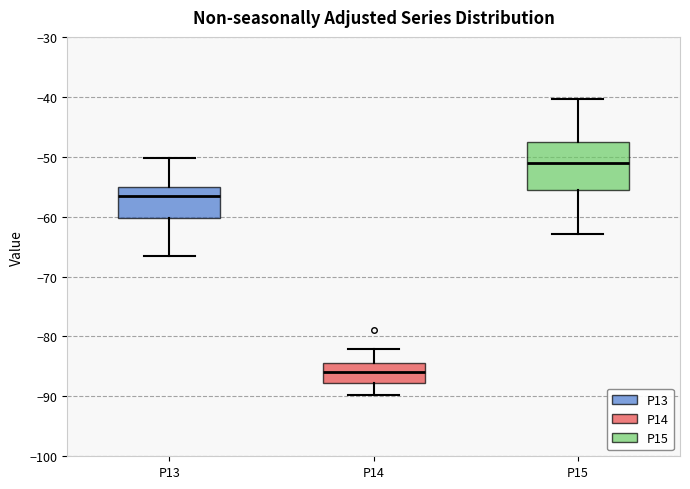

Reading left to right, read every box against the y-axis: the position of its median line, the range the box covers, and the ends of its whiskers. The values are not printed on the chart, so give them approximately, as read against the axis.

P13: median -57, box -60 to -55, whiskers -67 to -50
P14: median -86, box -88 to -84, whiskers -90 to -82
P15: median -51, box -56 to -48, whiskers -63 to -40